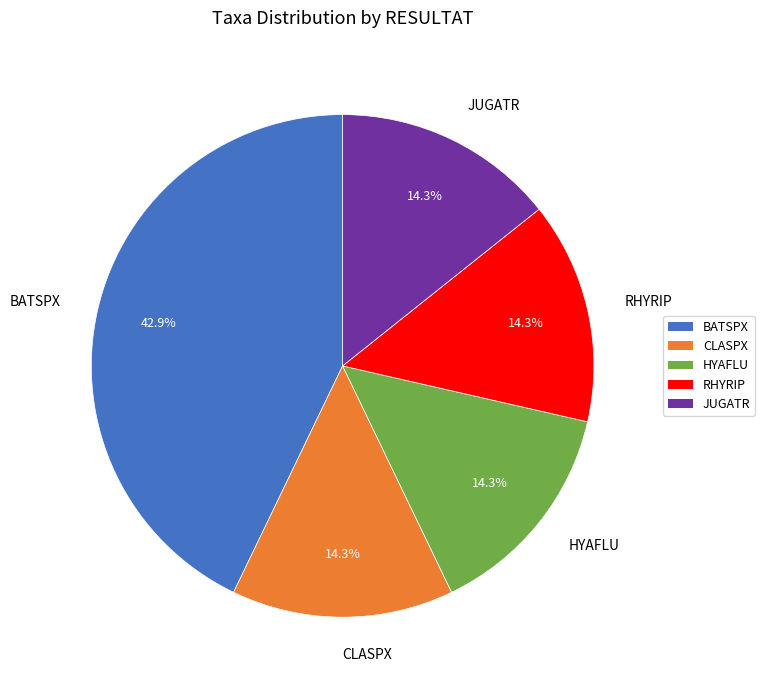

Which slice is the largest?

BATSPX